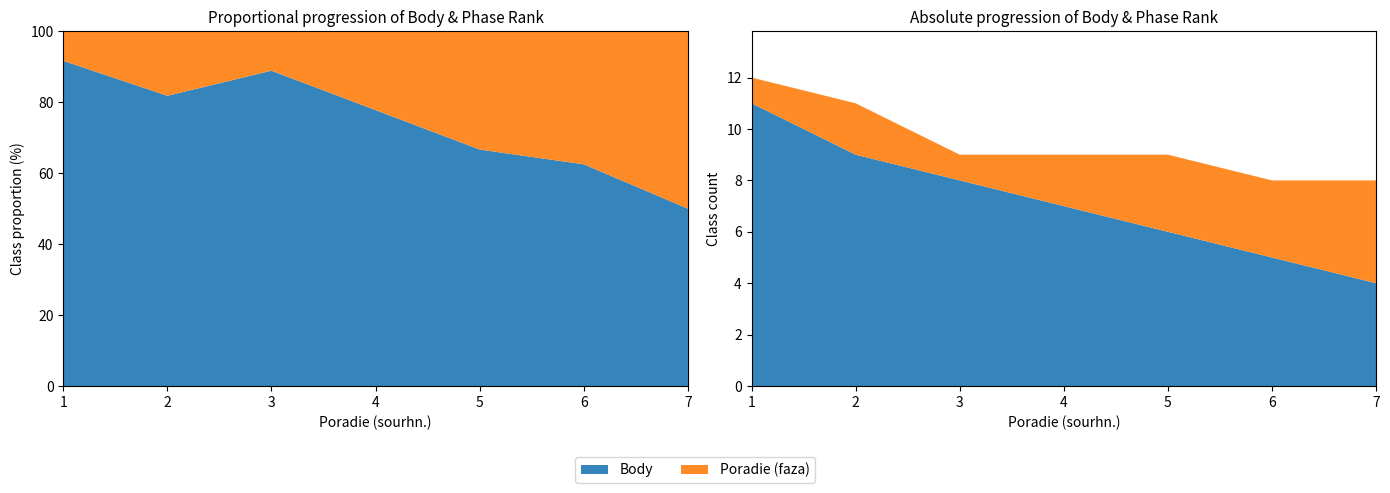

Reading right to left, transcribe all the data shown in this chart.

Body: 7=4	6=5	5=6	4=7	3=8	2=9	1=11
Poradie (faza): 7=4	6=3	5=3	4=2	3=1	2=2	1=1